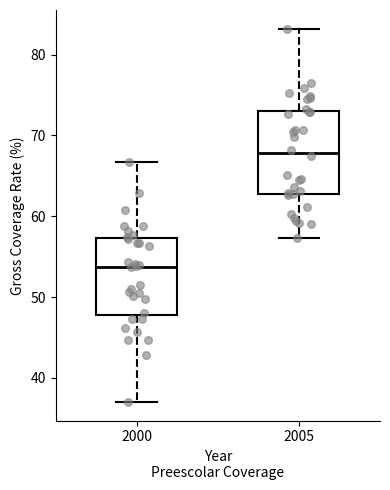

Reading left to right, transcribe this box plot: for each box, give where its median line is, the range the box spans, and where its two whiskers end, as read against the y-axis. The values are not printed on the chart, so give them approximately, as read against the axis.

2000: median 54, box 48 to 57, whiskers 37 to 67
2005: median 68, box 63 to 73, whiskers 57 to 83